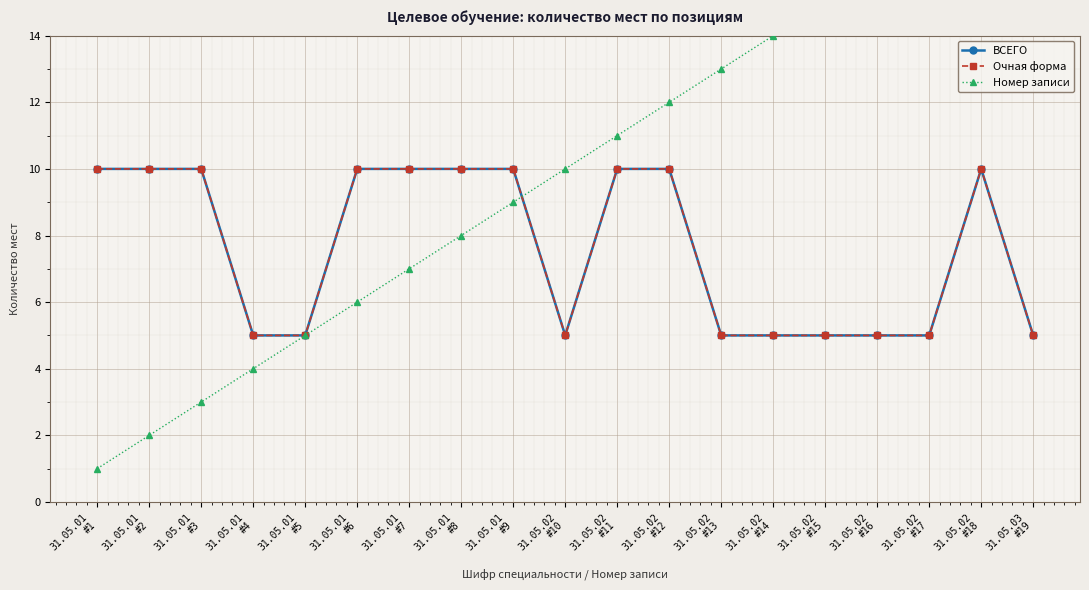

What is the difference between the maximum and minimum values in the ВСЕГО series?

5